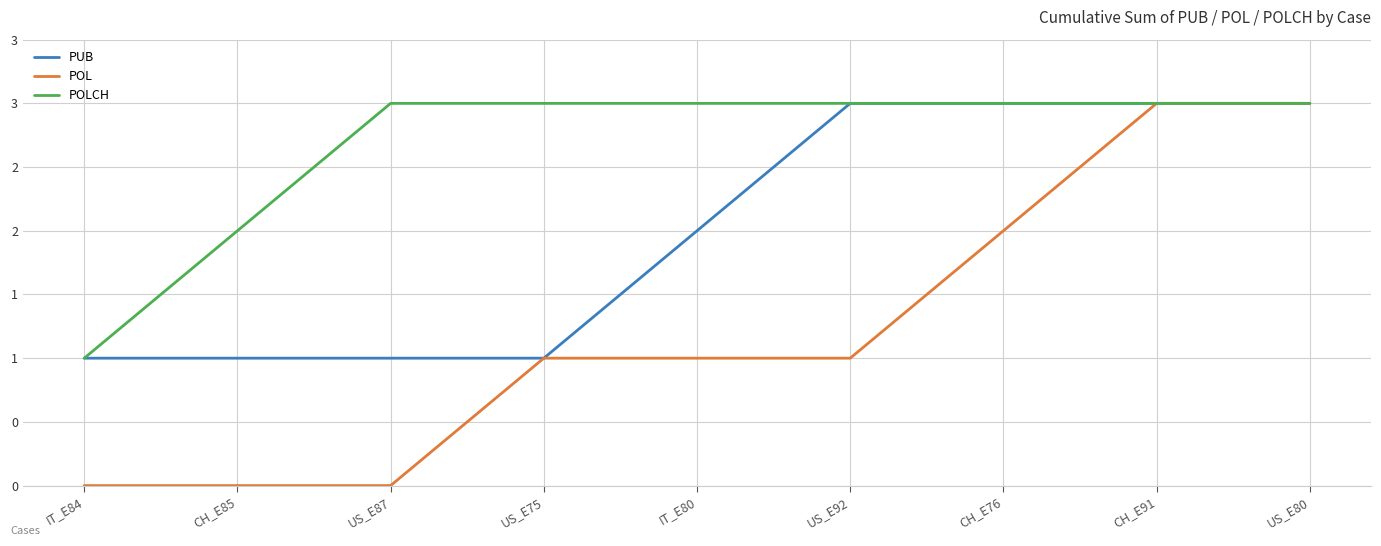

What are all the series names shown in the legend?

PUB, POL, POLCH